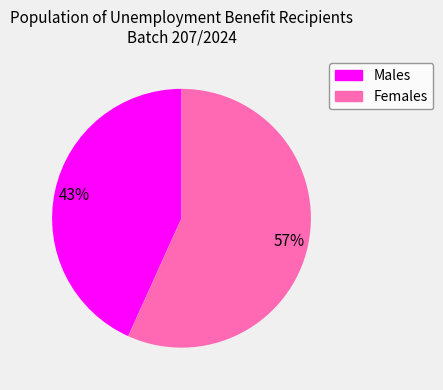

To the nearest percent, what is the difference between the largest and smallest slice percentages?

14%